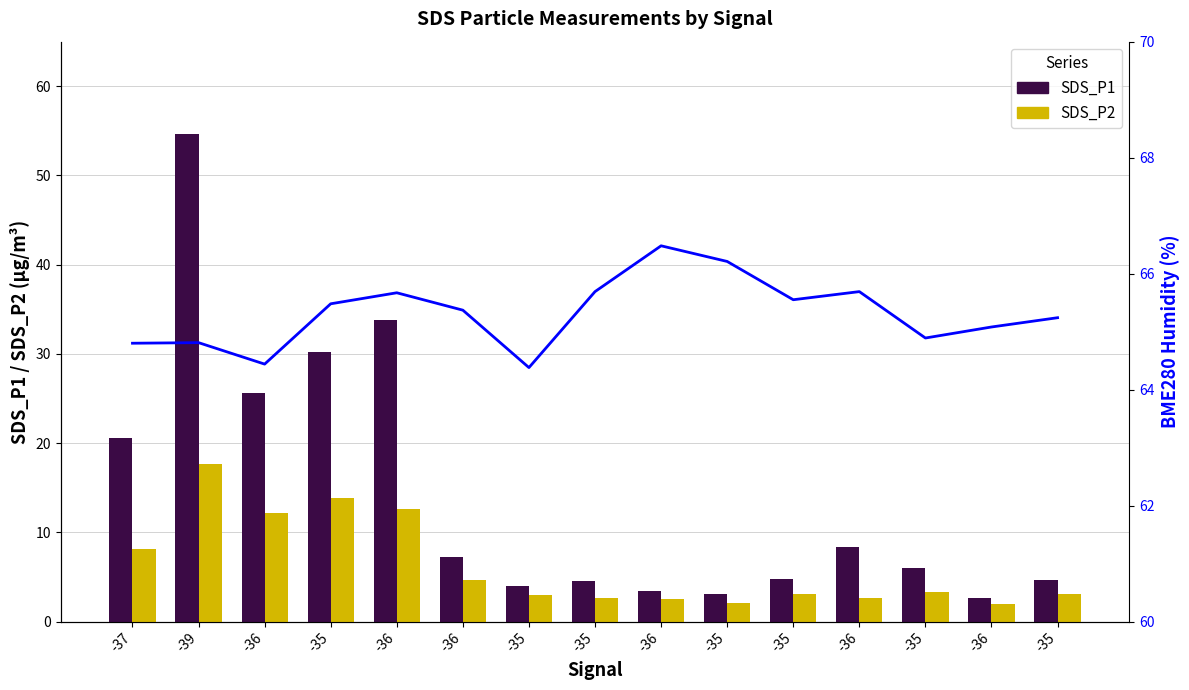

How many groups of bars are there?

15